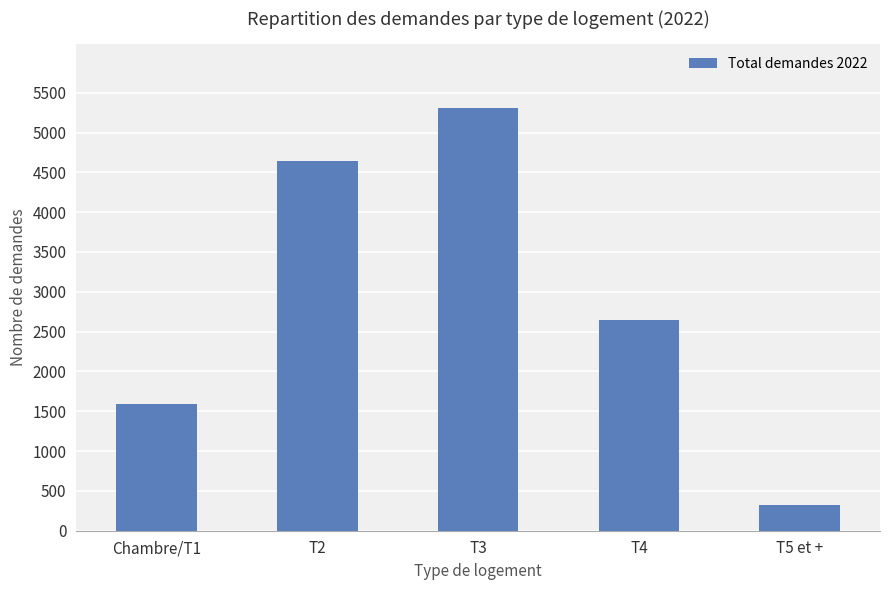

What is the difference between the second highest and second lowest values?

3045